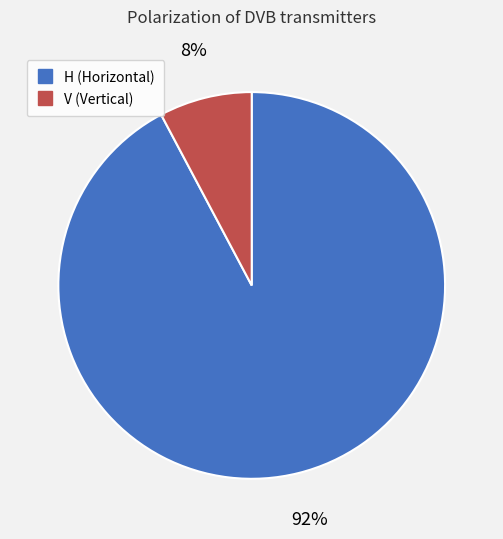

Do V and H together represent more than half of the pie?

Yes